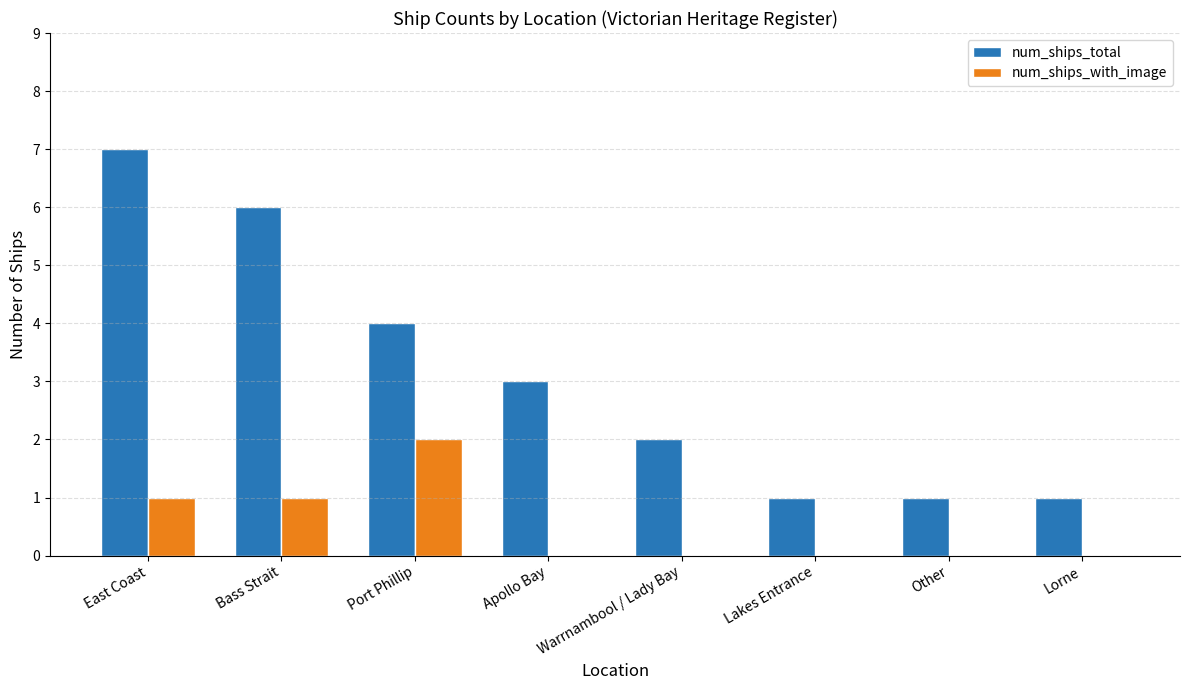

Between Apollo Bay and Lakes Entrance, which series saw the biggest shift?

num_ships_total